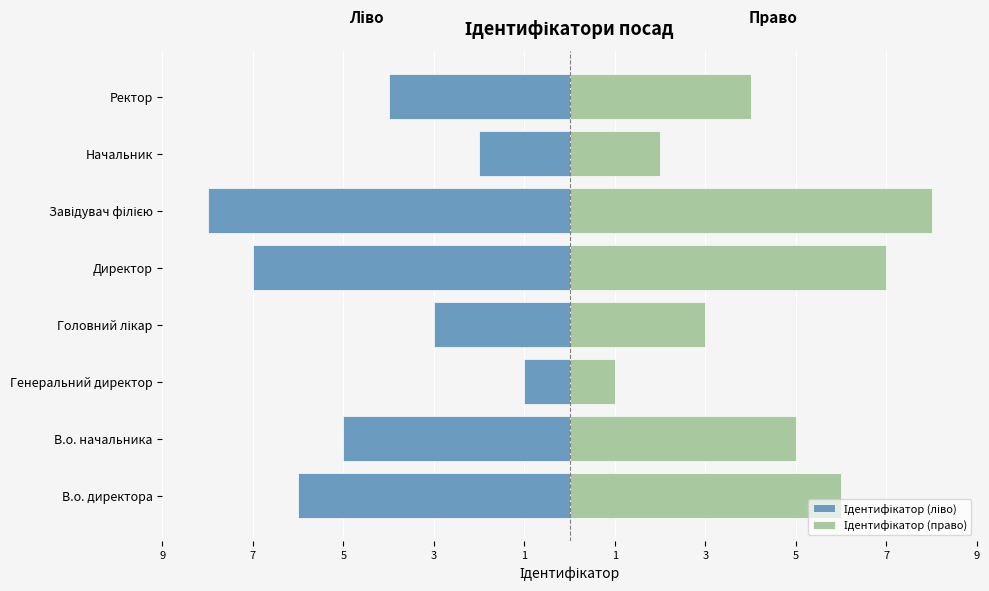

Which series has the largest total across all categories?

Ідентифікатор (право)